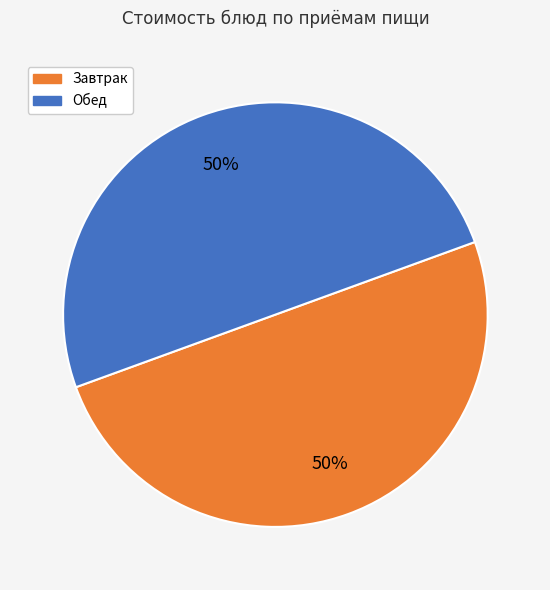

To the nearest percent, what is the average slice percentage?

50%